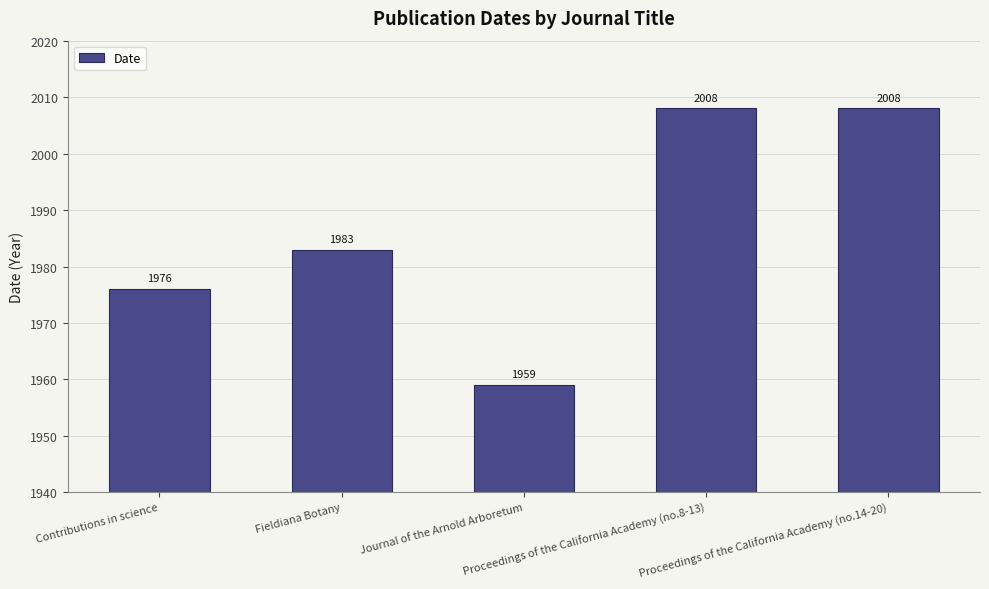

Reading left to right, transcribe all the data shown in this chart.

1976	1983	1959	2008	2008